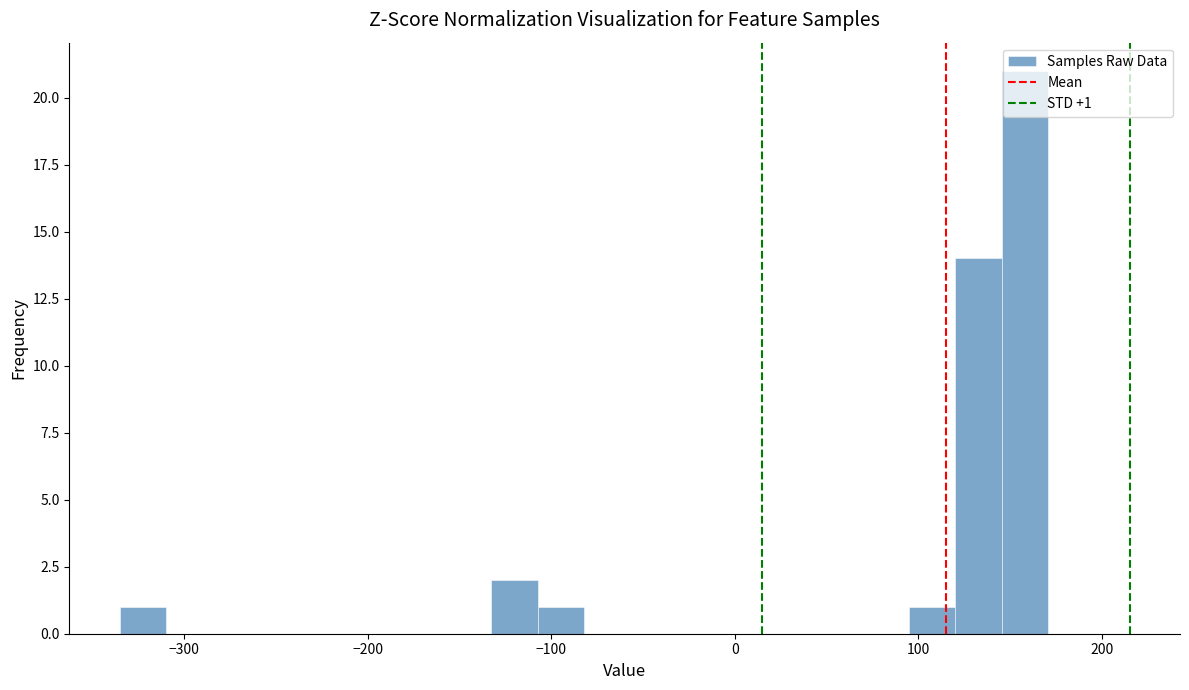

Read against the x-axis, roughly where is the centre of the tallest bar?

160